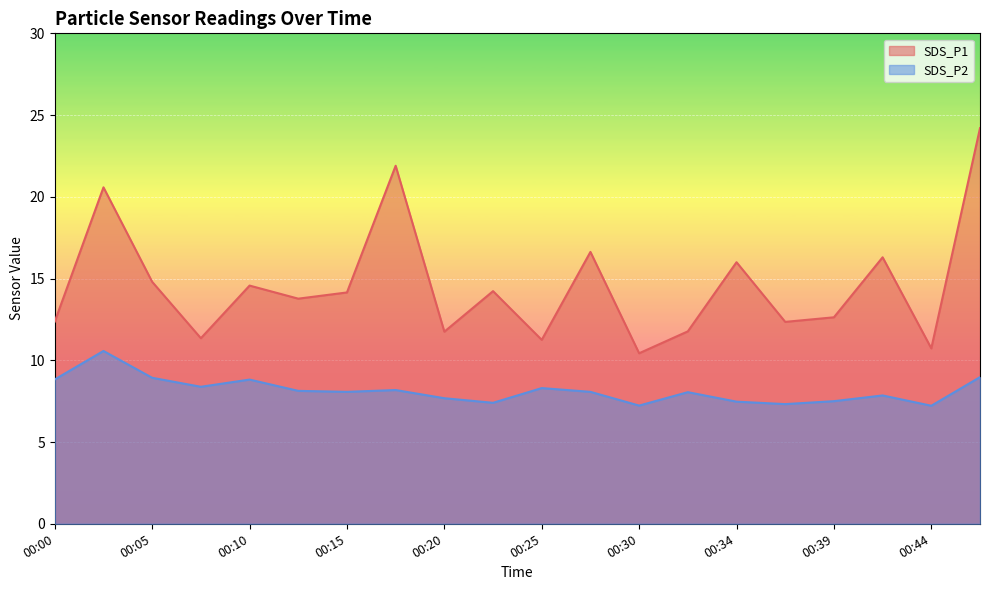

Reading left to right, what are all the values shown in this chart?

SDS_P1: 12.4	20.6	14.8	11.3	14.6	13.8	14.2	21.9	11.8	14.2	11.2	16.6	10.4	11.8	16.0	12.3	12.6	16.3	10.7	24.2
SDS_P2: 8.8	10.6	8.9	8.4	8.8	8.1	8.1	8.2	7.7	7.4	8.3	8.1	7.2	8.1	7.5	7.3	7.5	7.8	7.2	9.0